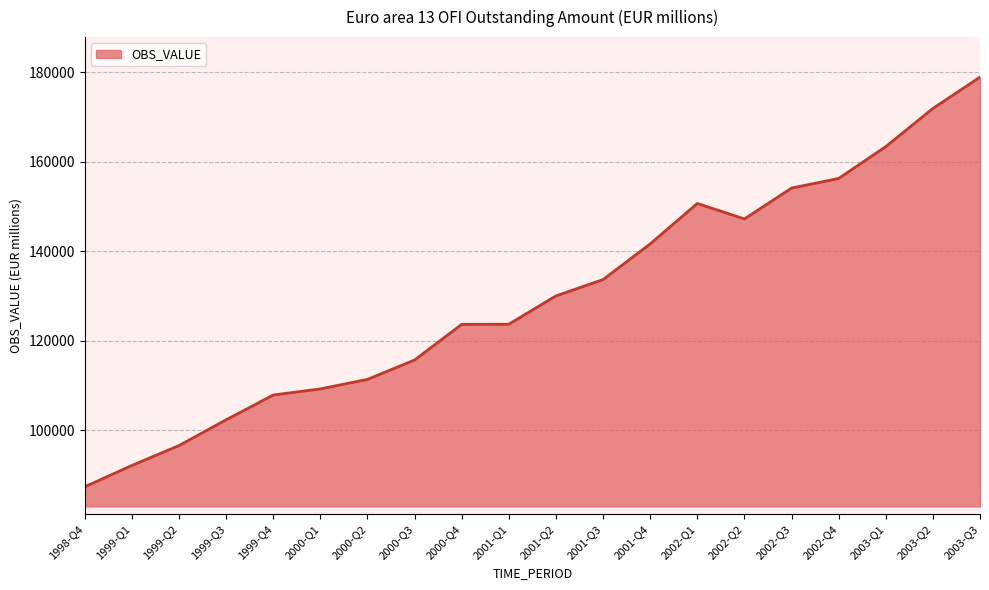

True or false: the data shows 80401.6 at 2001-Q1.

False